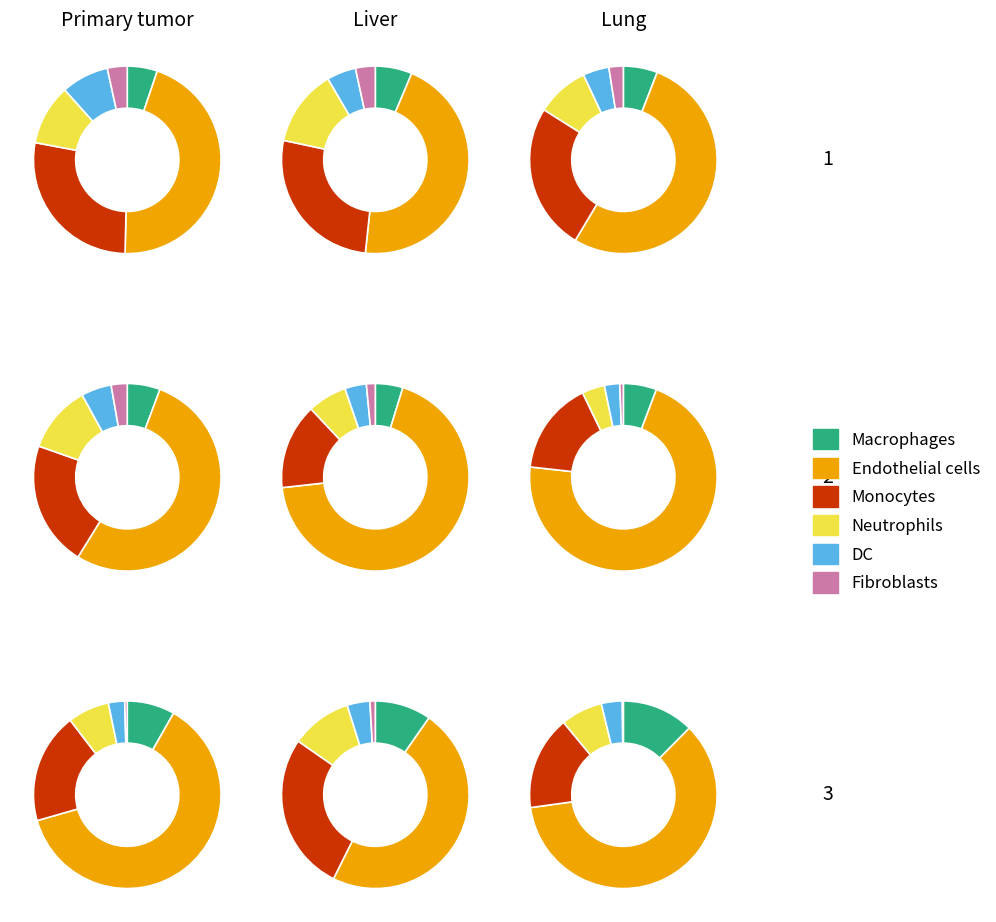

Does 4 account for over 50% of the chart?

No